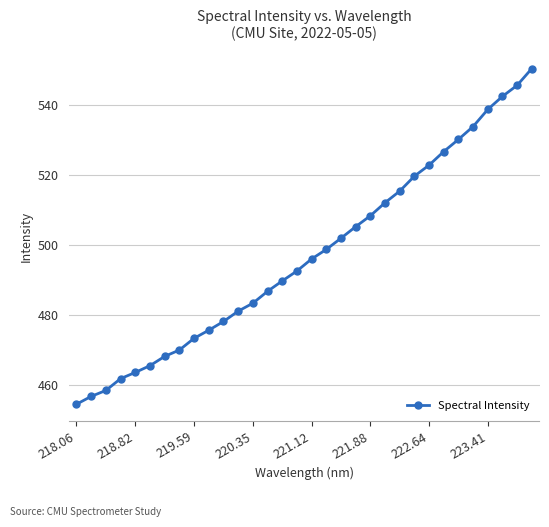

What is the greatest value displayed?

550.4